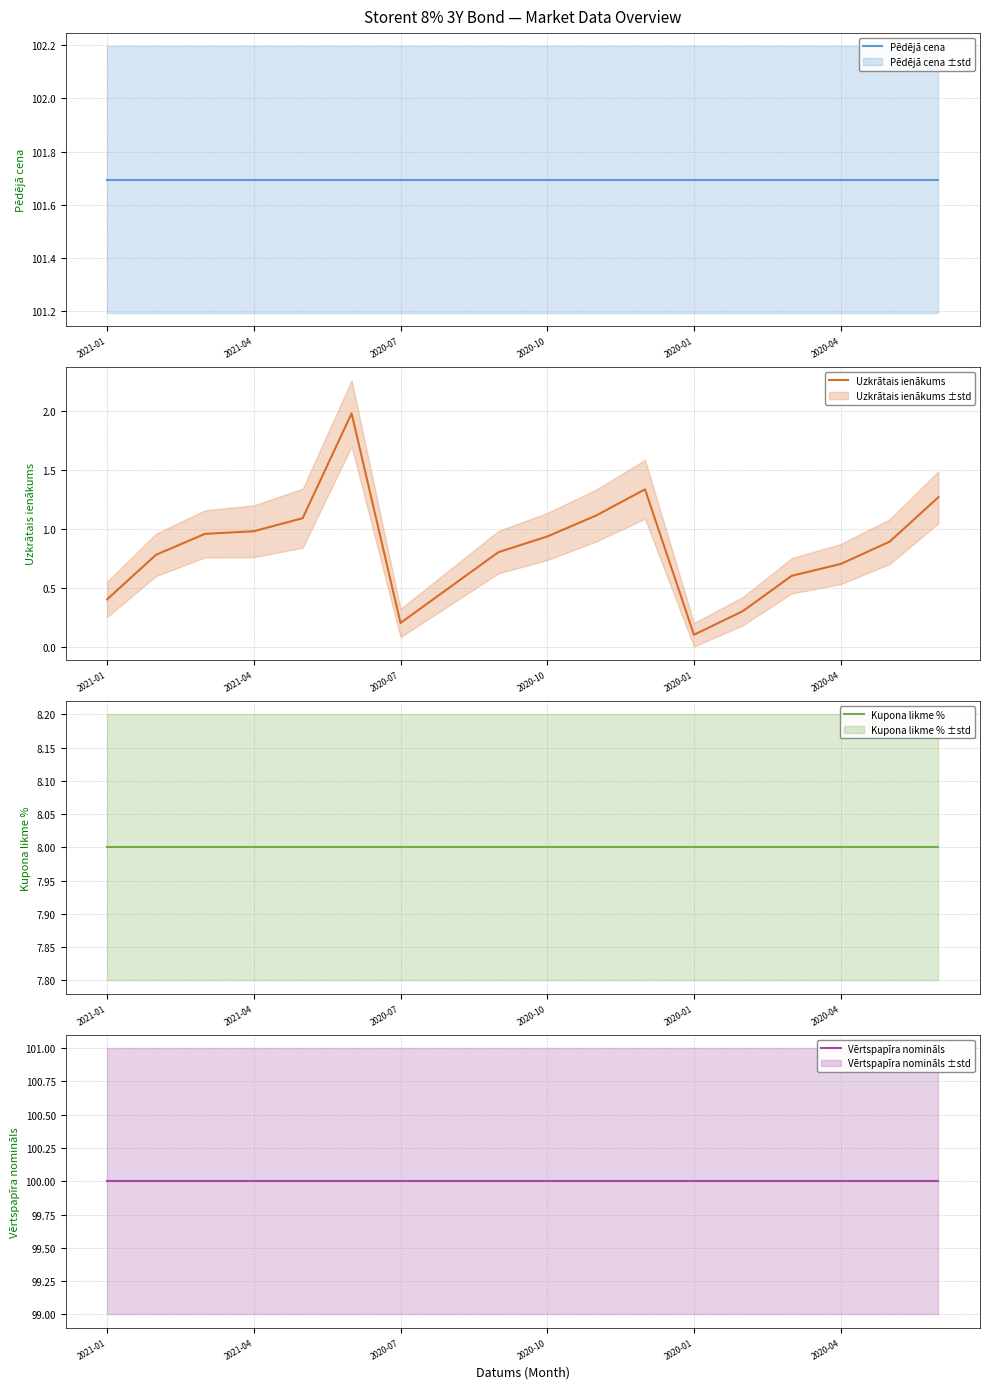

True or false: Vērtspapīra nomināls has more than 2 interior local peaks.

False